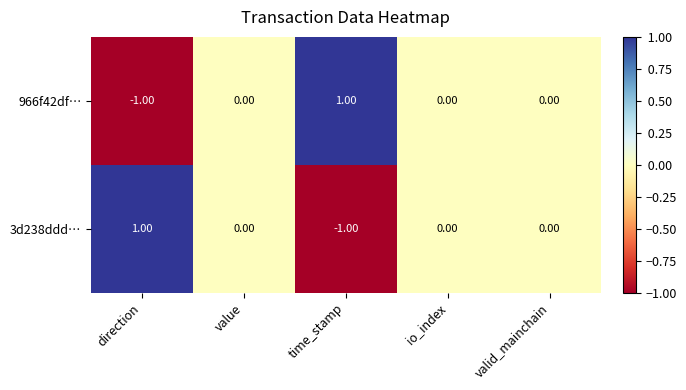

Count the number of categories in the chart.

5